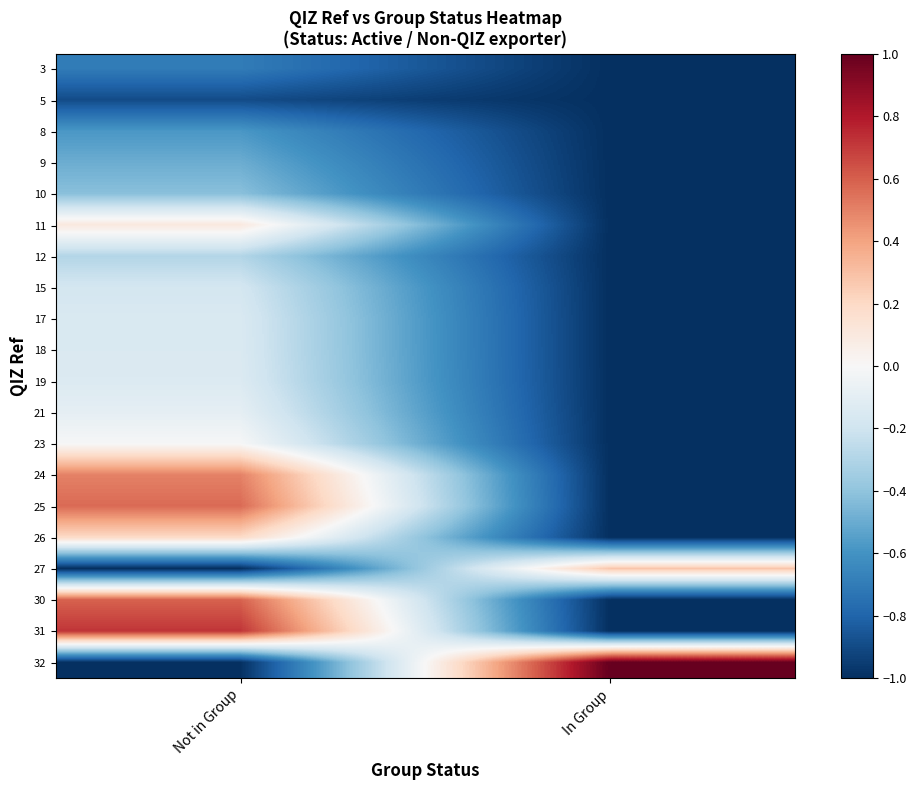

Between In Group and Not in Group, which is larger?

Not in Group